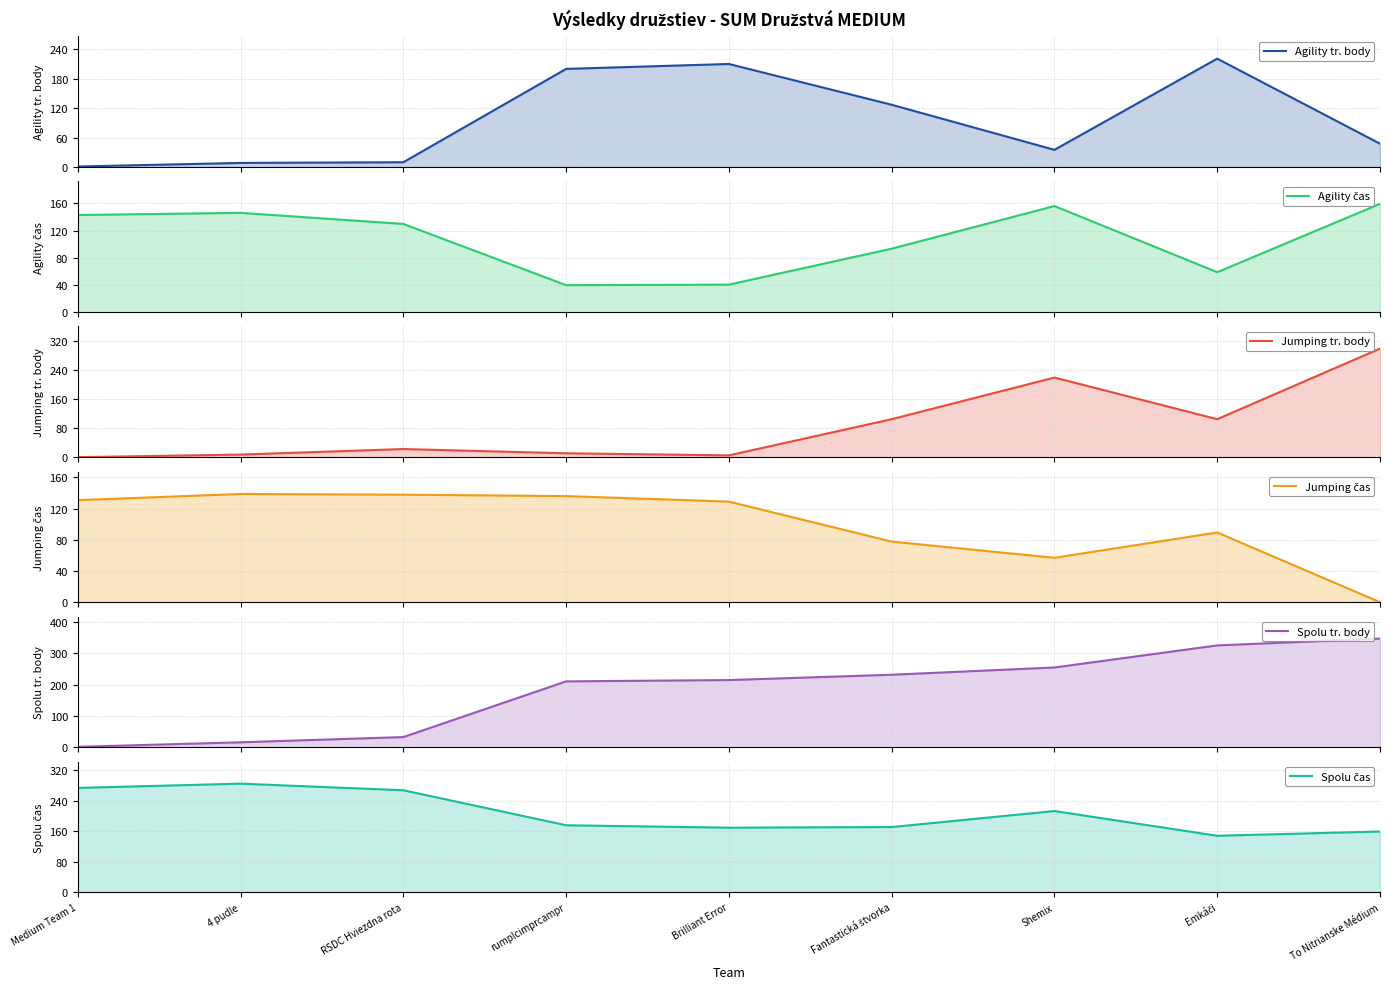

List the series in order of their peak value, highest first.

Spolu tr. body, Jumping tr. body, Spolu čas, Agility tr. body, Agility čas, Jumping čas